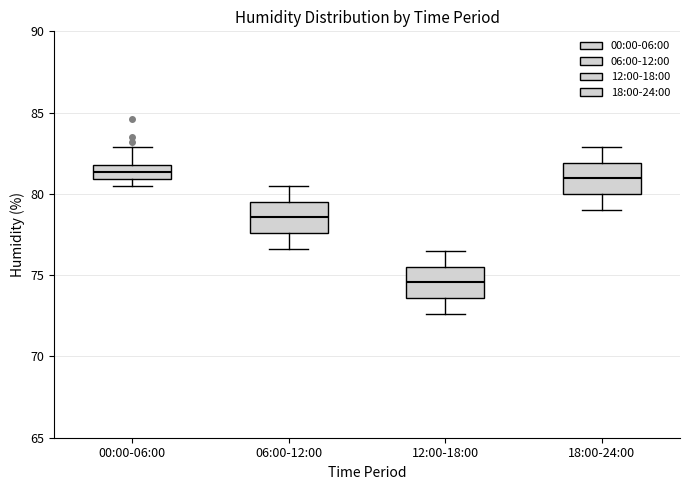

Reading left to right, read every box against the y-axis: the position of its median line, the range the box covers, and the ends of its whiskers. The values are not printed on the chart, so give them approximately, as read against the axis.

00:00-06:00: median 81.5, box 81.0 to 82.0, whiskers 80.5 to 83.0
06:00-12:00: median 78.5, box 77.5 to 79.5, whiskers 76.5 to 80.5
12:00-18:00: median 74.5, box 73.5 to 75.5, whiskers 72.5 to 76.5
18:00-24:00: median 81.0, box 80.0 to 82.0, whiskers 79.0 to 83.0